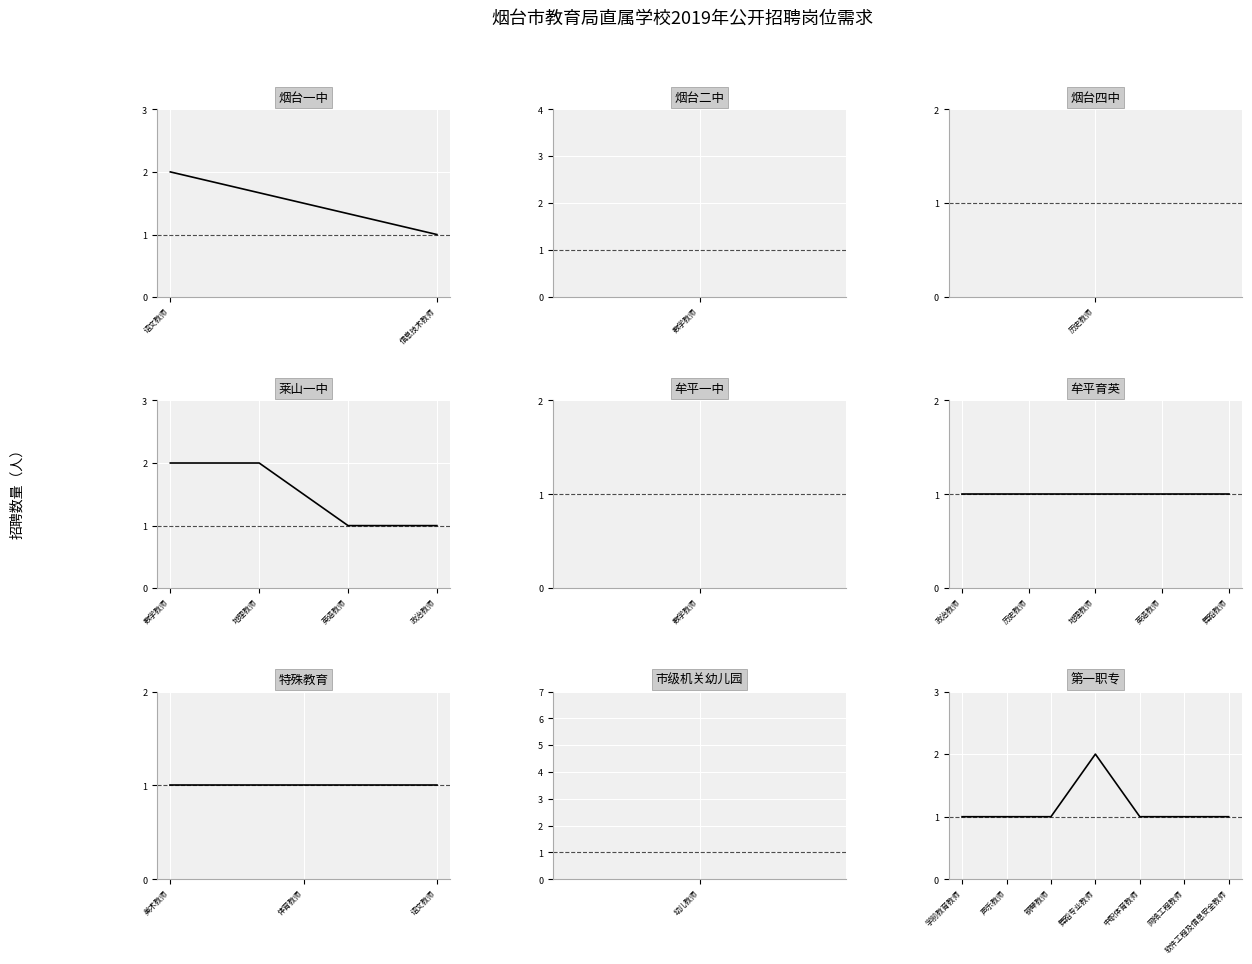

What is the value of the 4th point from the left?

2